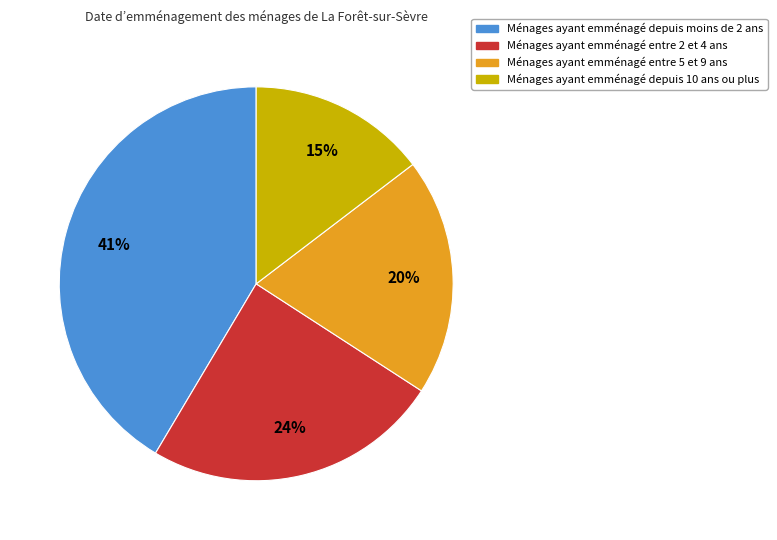

Is there a majority slice in this chart?

No